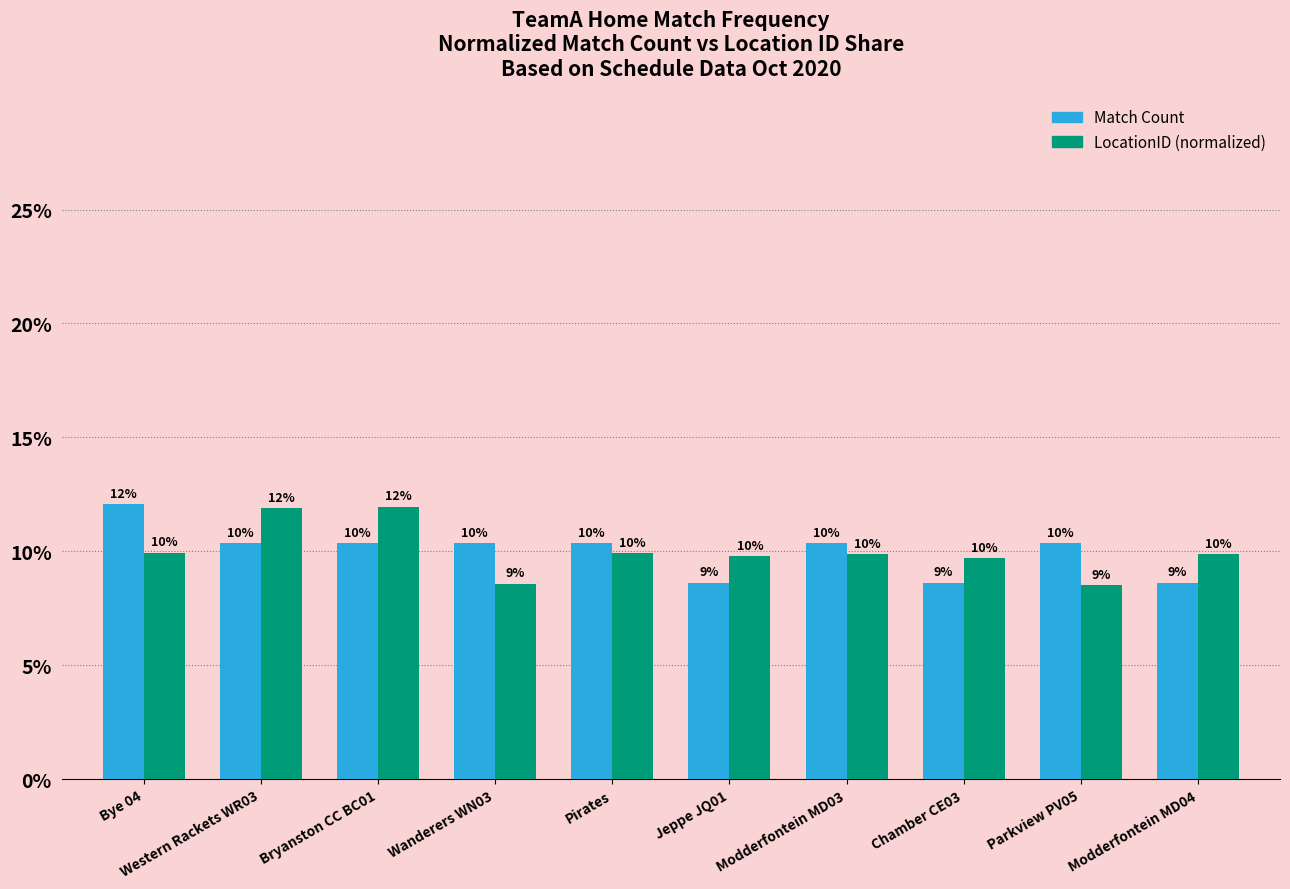

At which category is the sum across all series the highest?

Bryanston CC BC01